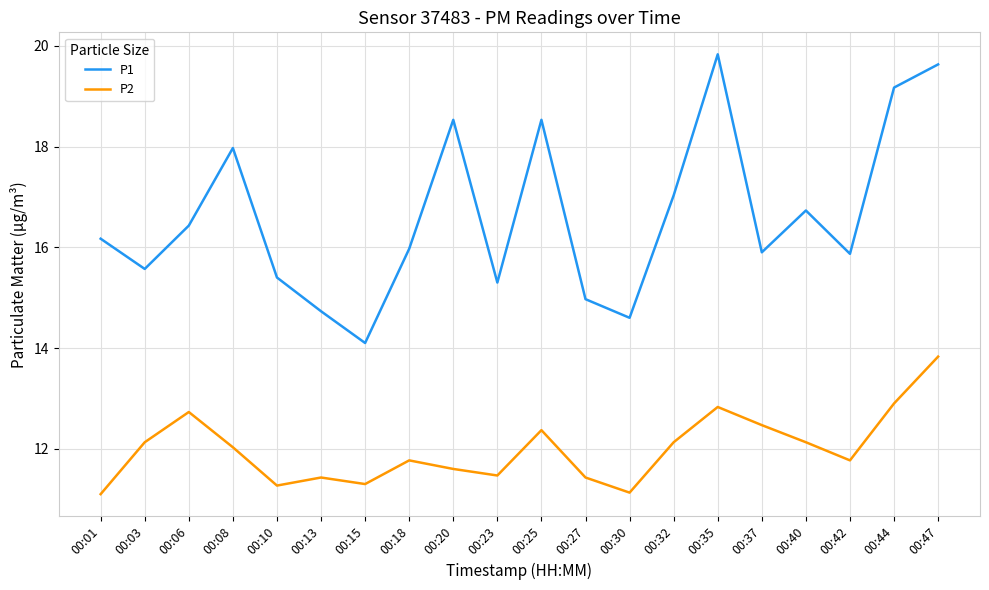

Where does the P1 series first go above 16?

00:01